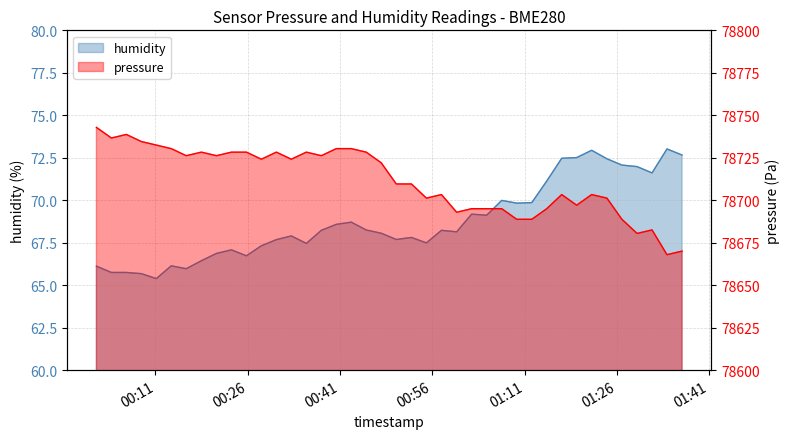

Does the chart display data point markers on the line(s)?

No